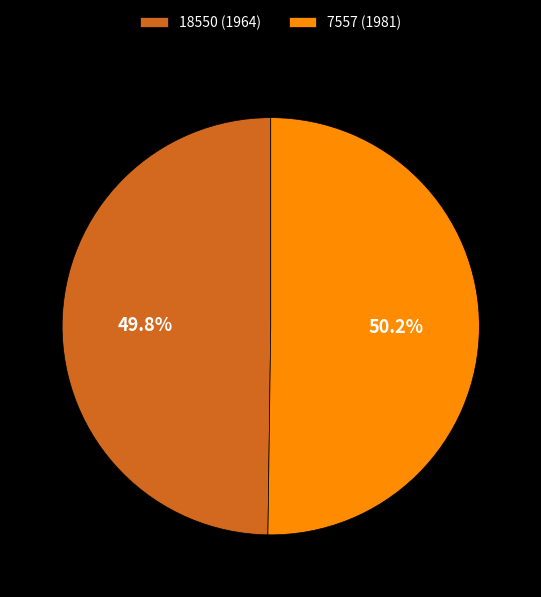

What is the ratio of the value at 7557 (1981) to the value at 18550 (1964)?

1.0